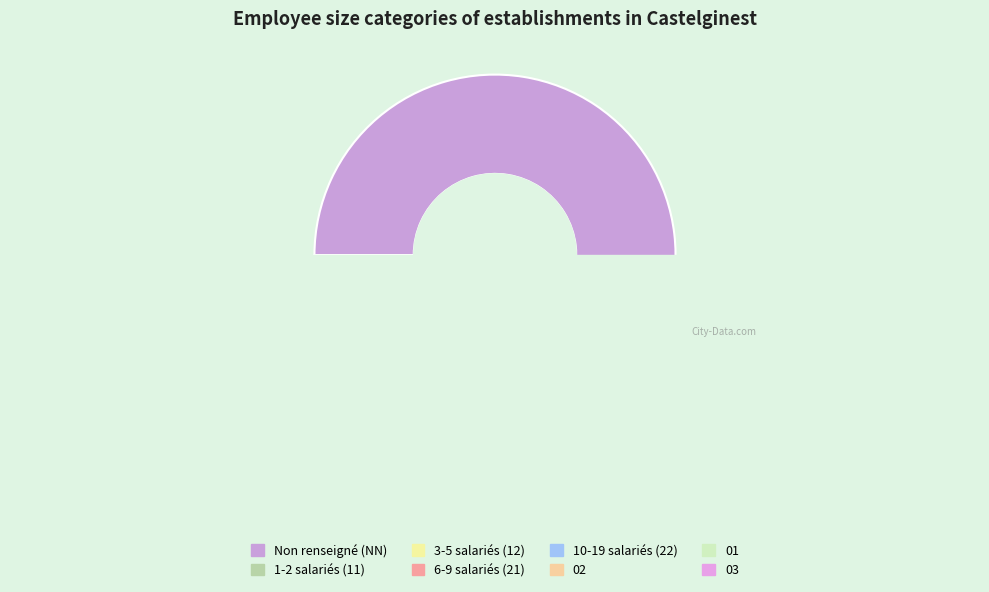

The 02 slice represents 4% of the pie. True or false?

True